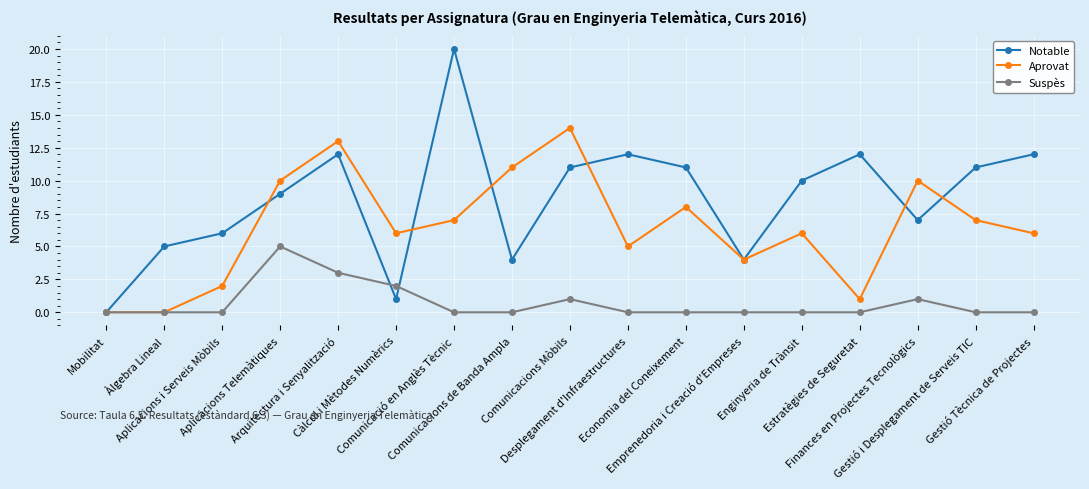

Reading left to right, list all the values displayed in this chart.

Notable: Mobilitat=0	Àlgebra Lineal=5	Aplicacions i Serveis Mòbils=6	Aplicacions Telemàtiques=9	Arquitectura i Senyalització=12	Càlcul i Mètodes Numèrics=1	Comunicació en Anglès Tècnic=20	Comunicacions de Banda Ampla=4	Comunicacions Mòbils=11	Desplegament d'Infraestructures=12	Economia del Coneixement=11	Emprenedoria i Creació d'Empreses=4	Enginyeria de Trànsit=10	Estratègies de Seguretat=12	Finances en Projectes Tecnològics=7	Gestió i Desplegament de Serveis TIC=11	Gestió Tècnica de Projectes=12
Aprovat: Mobilitat=0	Àlgebra Lineal=0	Aplicacions i Serveis Mòbils=2	Aplicacions Telemàtiques=10	Arquitectura i Senyalització=13	Càlcul i Mètodes Numèrics=6	Comunicació en Anglès Tècnic=7	Comunicacions de Banda Ampla=11	Comunicacions Mòbils=14	Desplegament d'Infraestructures=5	Economia del Coneixement=8	Emprenedoria i Creació d'Empreses=4	Enginyeria de Trànsit=6	Estratègies de Seguretat=1	Finances en Projectes Tecnològics=10	Gestió i Desplegament de Serveis TIC=7	Gestió Tècnica de Projectes=6
Suspès: Mobilitat=0	Àlgebra Lineal=0	Aplicacions i Serveis Mòbils=0	Aplicacions Telemàtiques=5	Arquitectura i Senyalització=3	Càlcul i Mètodes Numèrics=2	Comunicació en Anglès Tècnic=0	Comunicacions de Banda Ampla=0	Comunicacions Mòbils=1	Desplegament d'Infraestructures=0	Economia del Coneixement=0	Emprenedoria i Creació d'Empreses=0	Enginyeria de Trànsit=0	Estratègies de Seguretat=0	Finances en Projectes Tecnològics=1	Gestió i Desplegament de Serveis TIC=0	Gestió Tècnica de Projectes=0